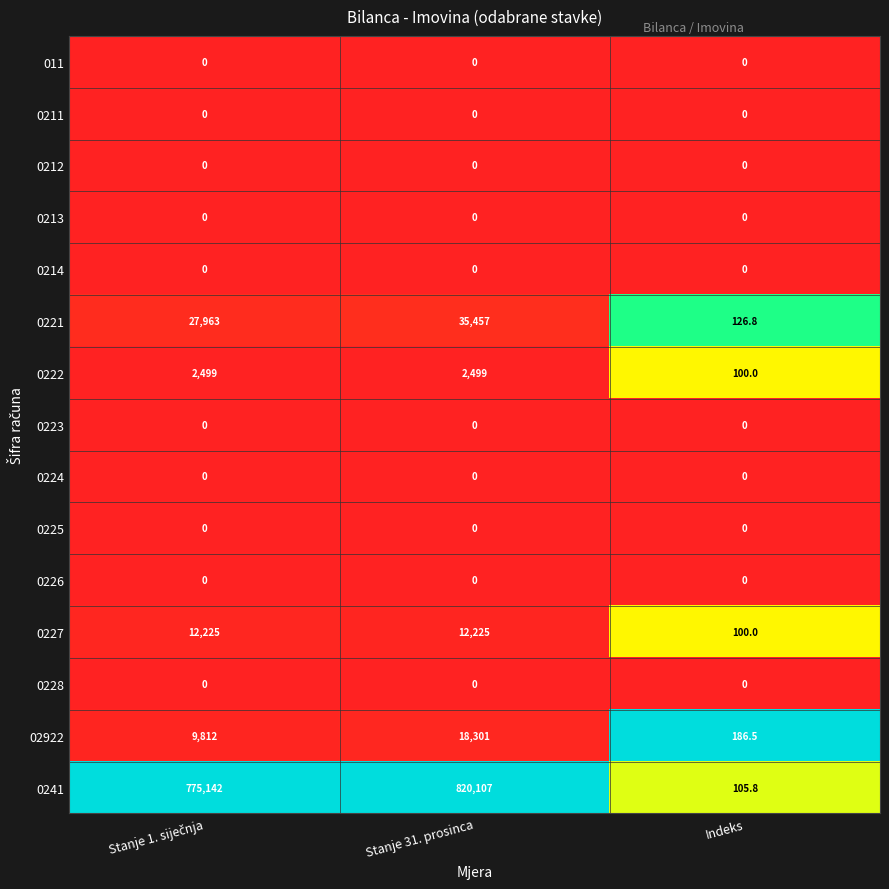

What is the greatest value displayed?

820107.0